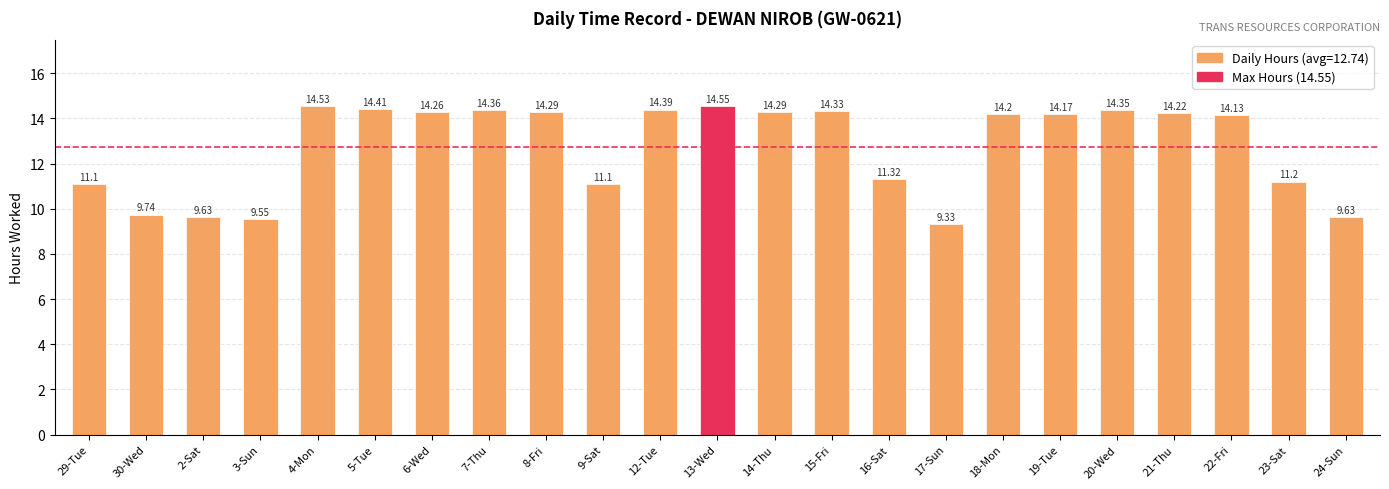

What is the maximum value shown in the chart?

14.6